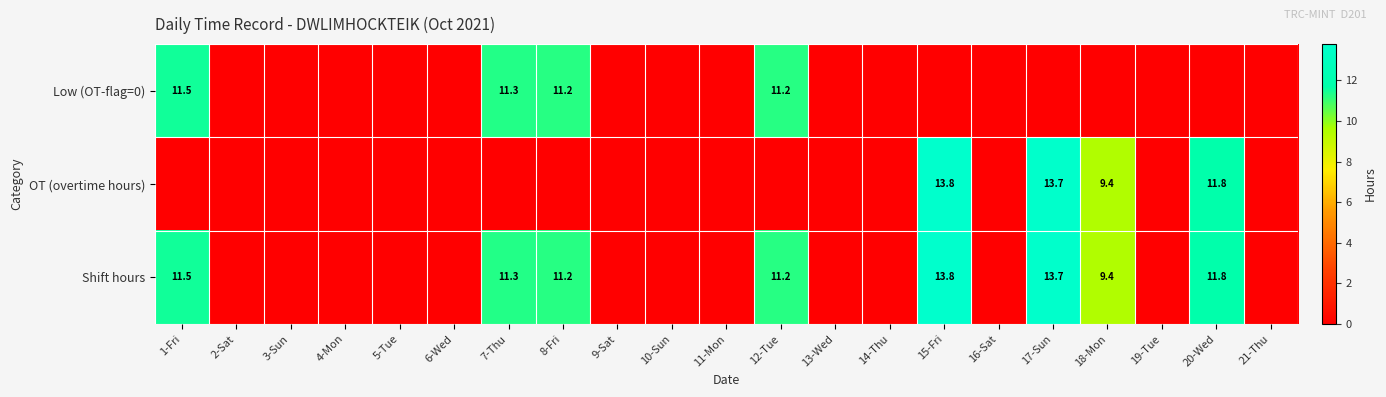

At how many categories does at least one series exceed 0?

8